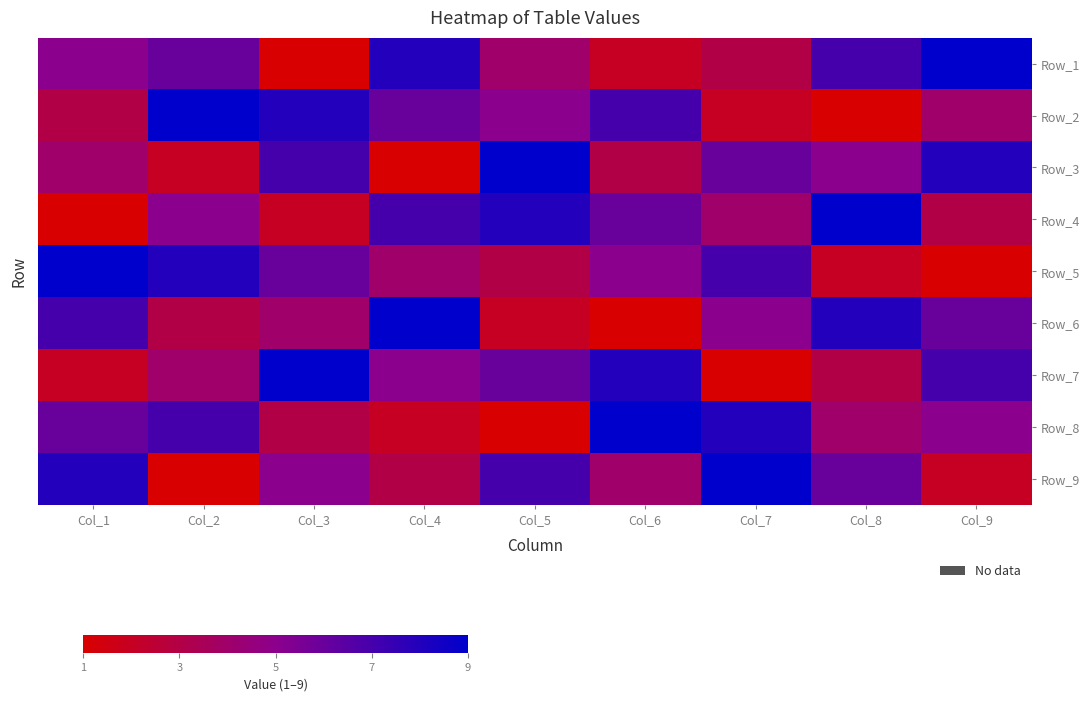

What is the greatest value displayed?

9